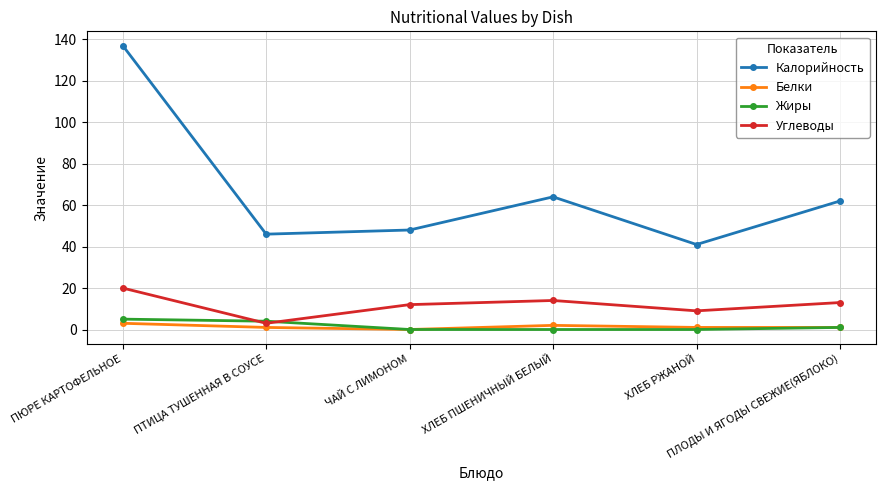

Reading left to right, what are all the values shown in this chart?

Калорийность: 137	46	48	64	41	62
Белки: 3	1	0	2	1	1
Жиры: 5	4	0	0	0	1
Углеводы: 20	3	12	14	9	13